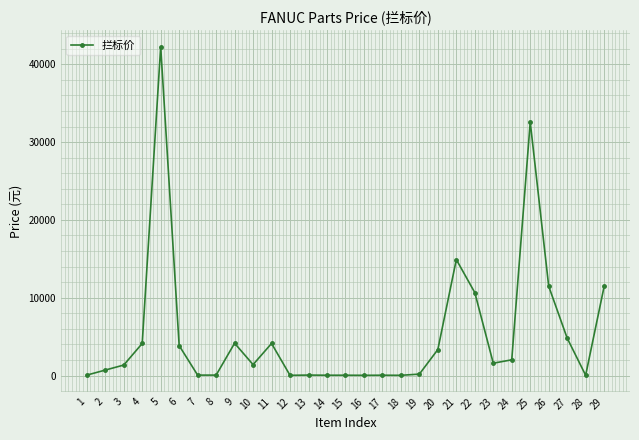

What is the maximum value shown in the chart?

42253.2